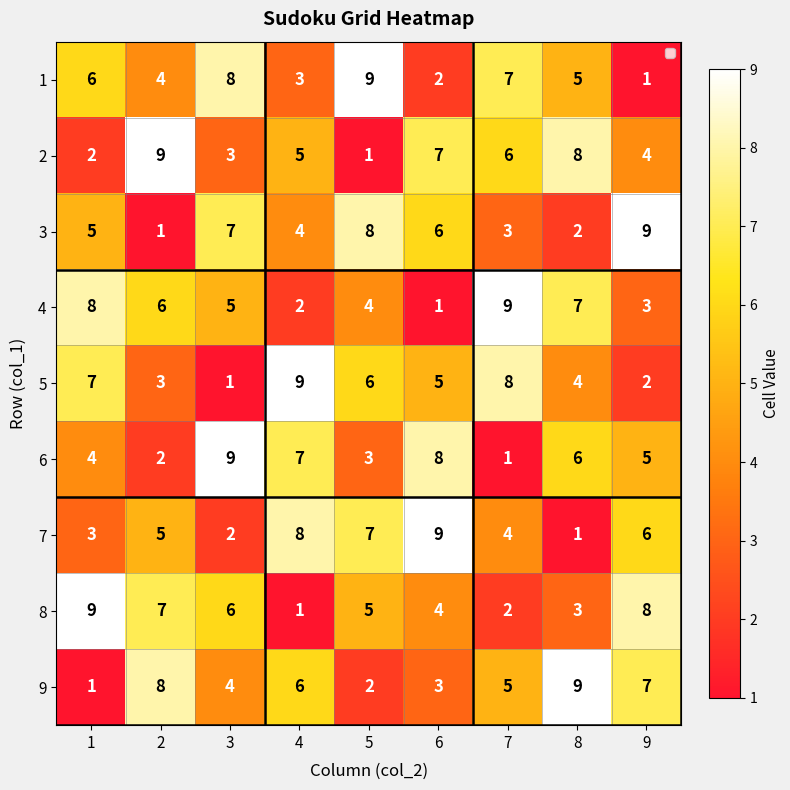

What is the total value across all series at 2?

45